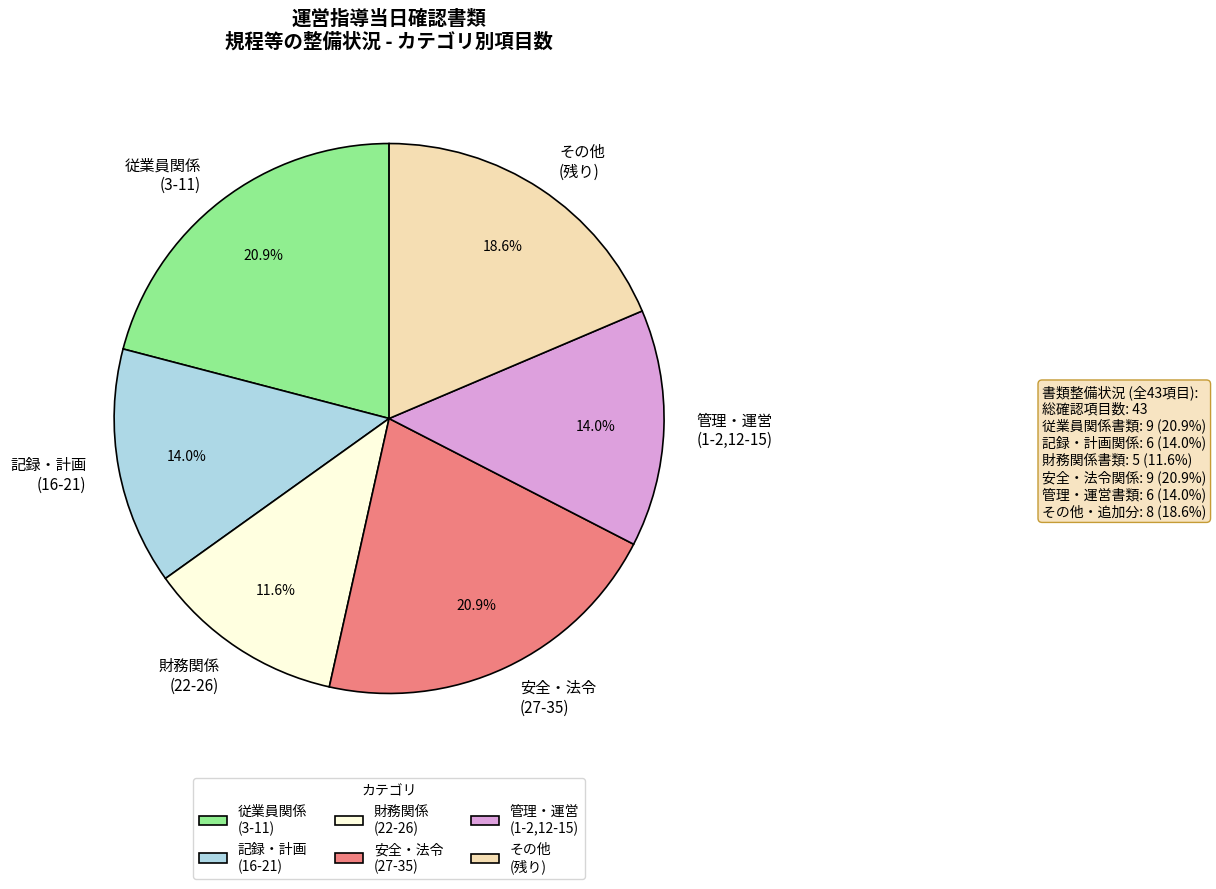

What is the ratio of the value at 従業員関係 (3-11) to the value at 安全・法令 (27-35)?

1.0